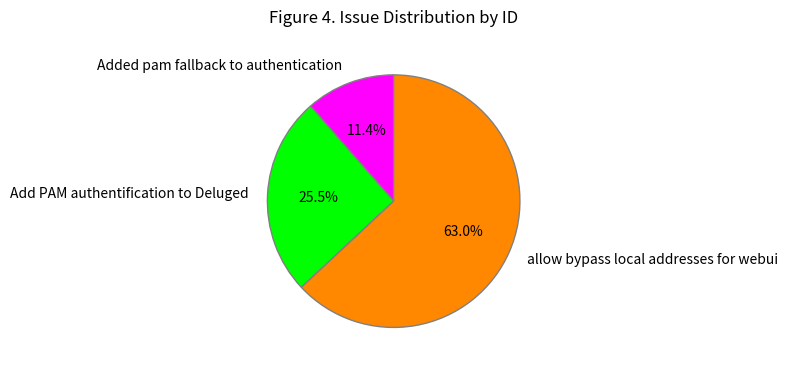

Which category has the biggest portion of the pie?

allow bypass local addresses for webui